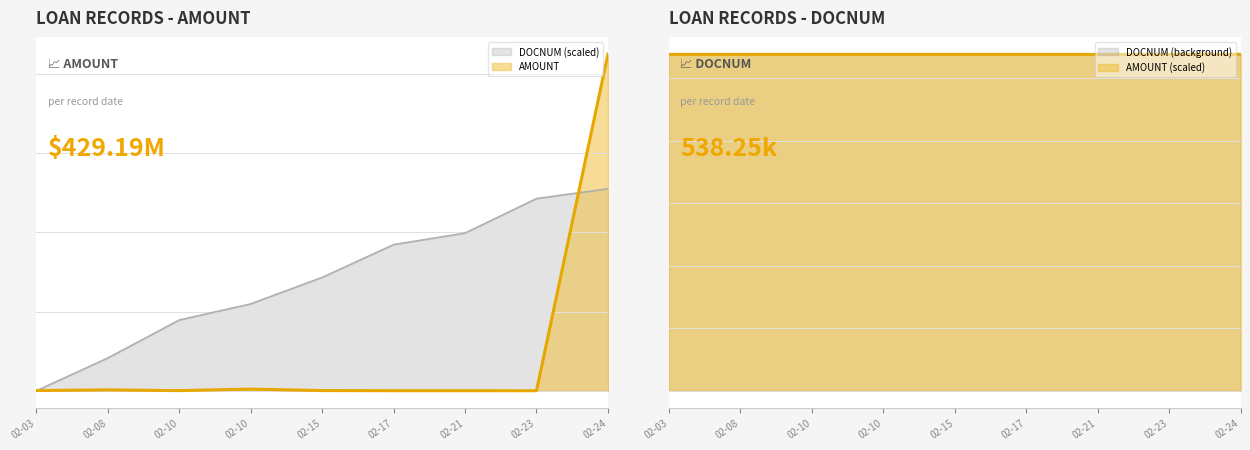

Between 02-03 and 02-24, which is larger?

02-24